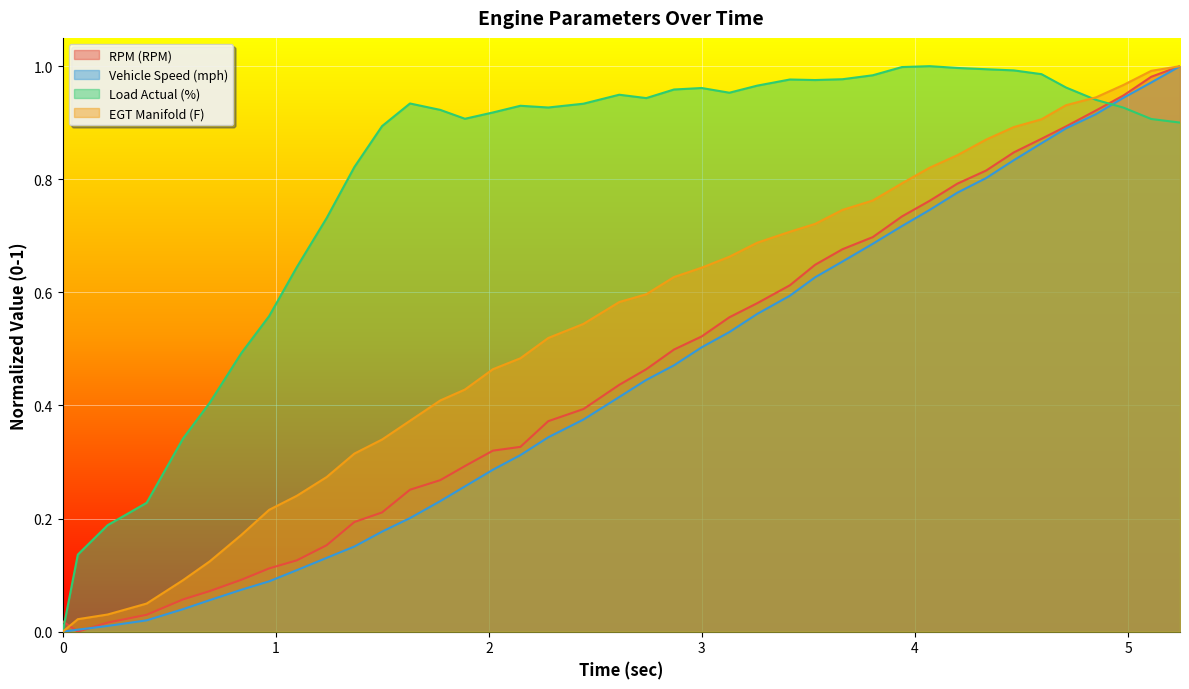

Reading left to right, extract all data points from this chart.

RPM (RPM): 0.0	0.0	0.0	0.0	0.1	0.1	0.1	0.1	0.1	0.2	0.2	0.2	0.3	0.3	0.3	0.3	0.3	0.4	0.4	0.4	0.5	0.5	0.5	0.6	0.6	0.6	0.6	0.7	0.7	0.7	0.8	0.8	0.8	0.8	0.9	0.9	0.9	0.9	1.0	1.0
Vehicle Speed (mph): 0.0	0.0	0.0	0.0	0.0	0.1	0.1	0.1	0.1	0.1	0.2	0.2	0.2	0.2	0.3	0.3	0.3	0.3	0.4	0.4	0.4	0.5	0.5	0.5	0.6	0.6	0.6	0.7	0.7	0.7	0.7	0.8	0.8	0.8	0.9	0.9	0.9	0.9	1.0	1.0
Load Actual (%): 0.0	0.1	0.2	0.2	0.3	0.4	0.5	0.6	0.6	0.7	0.8	0.9	0.9	0.9	0.9	0.9	0.9	0.9	0.9	0.9	0.9	1.0	1.0	1.0	1.0	1.0	1.0	1.0	1.0	1.0	1.0	1.0	1.0	1.0	1.0	1.0	0.9	0.9	0.9	0.9
EGT Manifold (F): 0.0	0.0	0.0	0.0	0.1	0.1	0.2	0.2	0.2	0.3	0.3	0.3	0.4	0.4	0.4	0.5	0.5	0.5	0.5	0.6	0.6	0.6	0.6	0.7	0.7	0.7	0.7	0.7	0.8	0.8	0.8	0.8	0.9	0.9	0.9	0.9	0.9	1.0	1.0	1.0